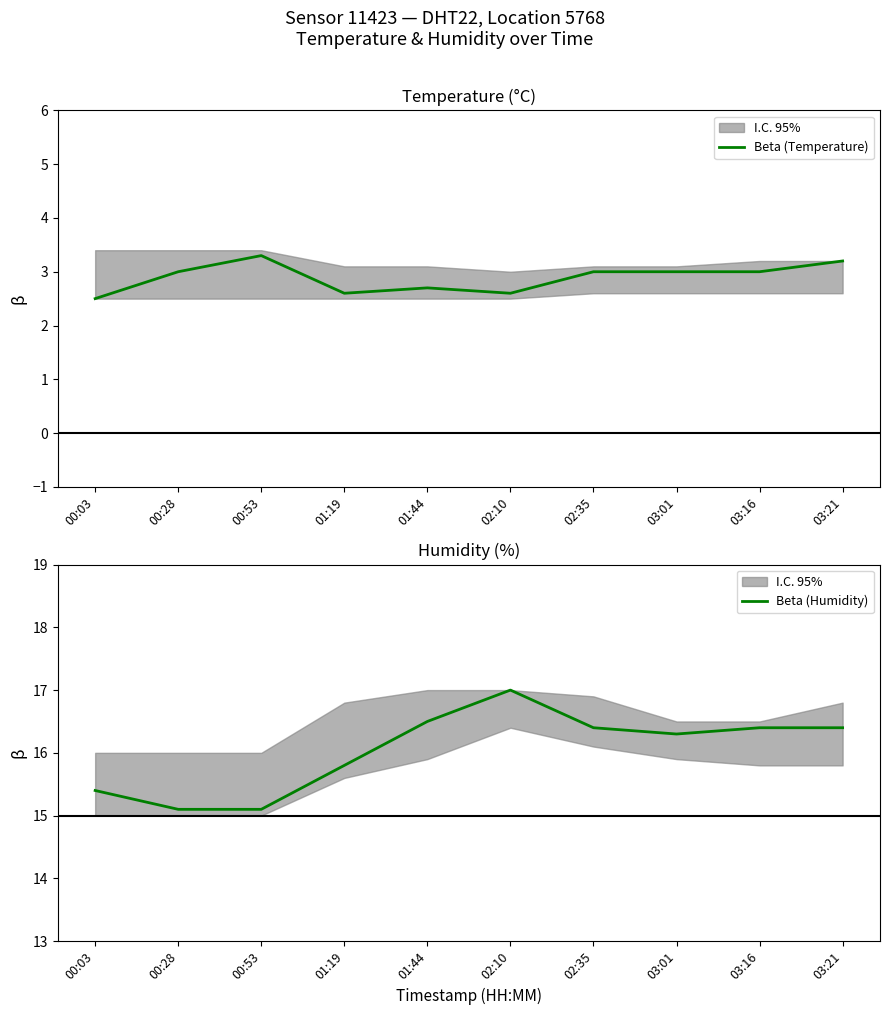

In Beta (Temperature), how many points are lower than both neighbors (excluding endpoints)?

2